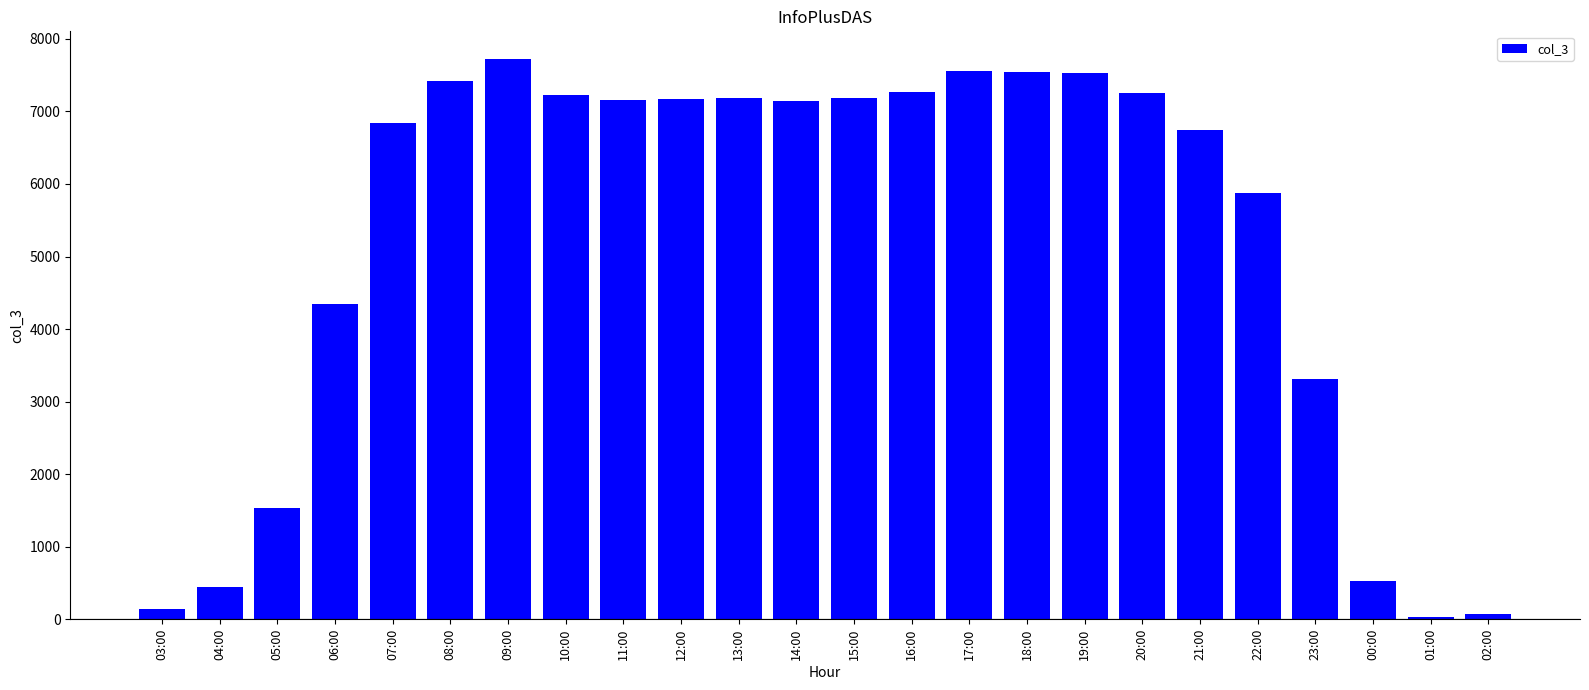

What is the value of the 8th bar from the left?

7231